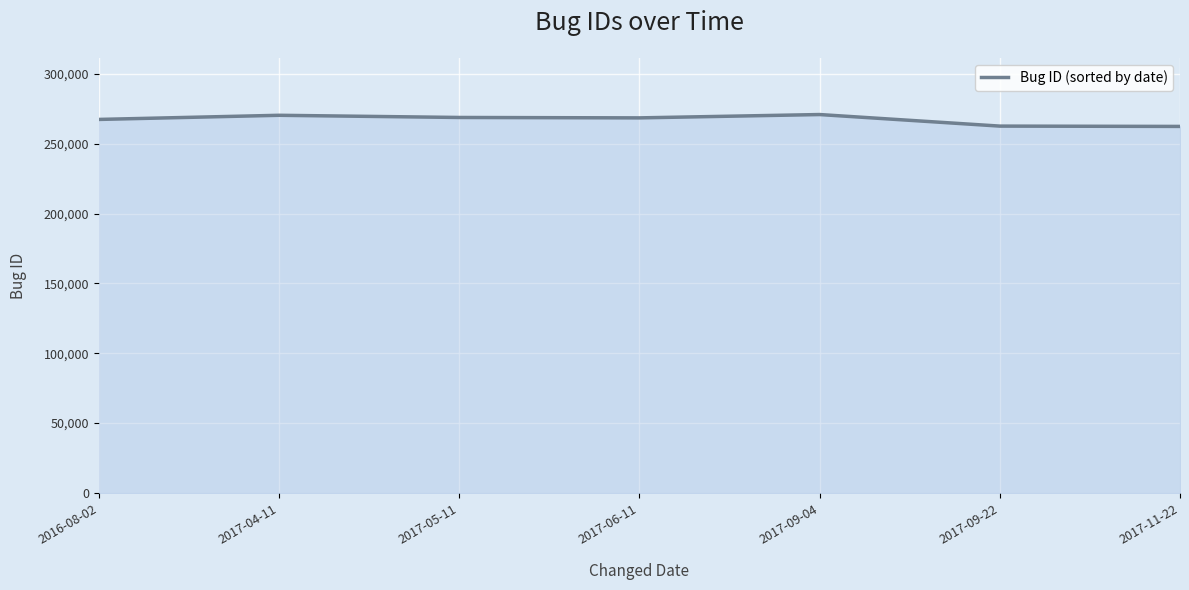

Approximately how many times larger is the value at 2017-09-22 compared to 2017-11-22?

1.0